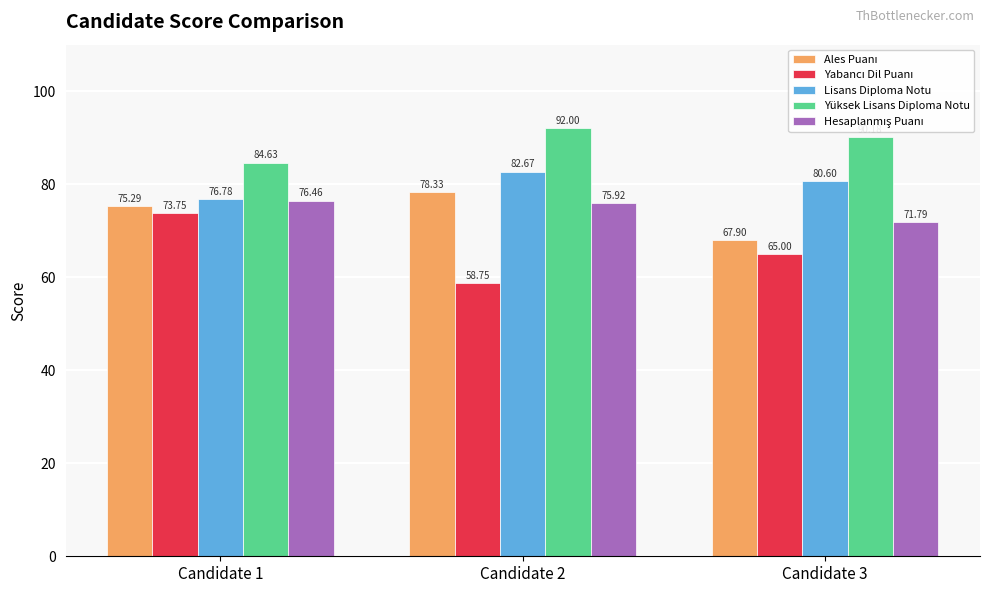

Is it true that Yüksek Lisans Diploma Notu equals 52.2 at Candidate 2?

False